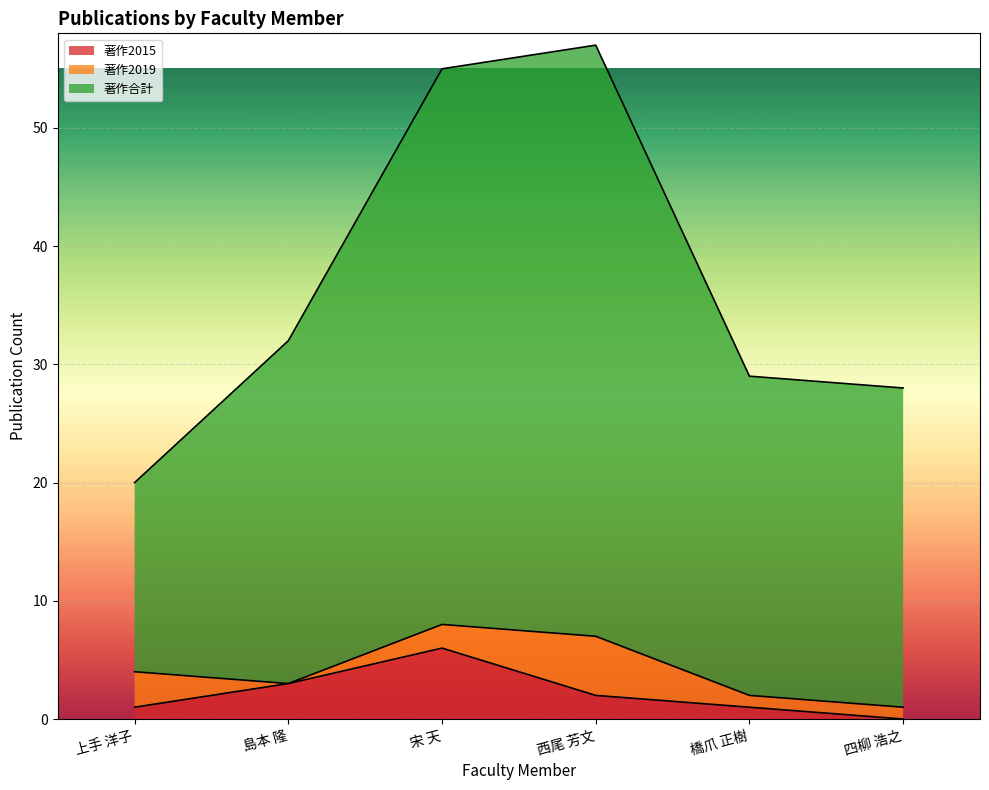

What are all the series names shown in the legend?

著作2015, 著作2019, 著作合計